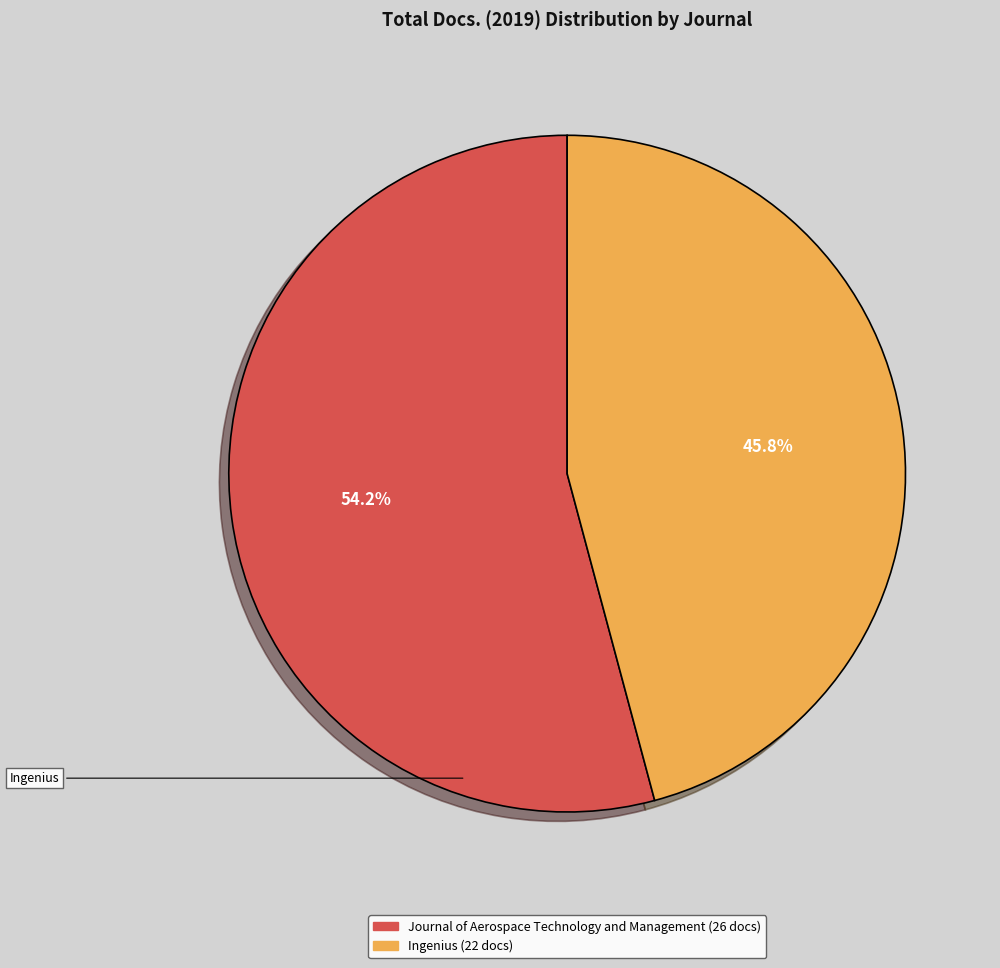

Which slice represents more than half of the pie?

Journal of Aerospace Technology and Management